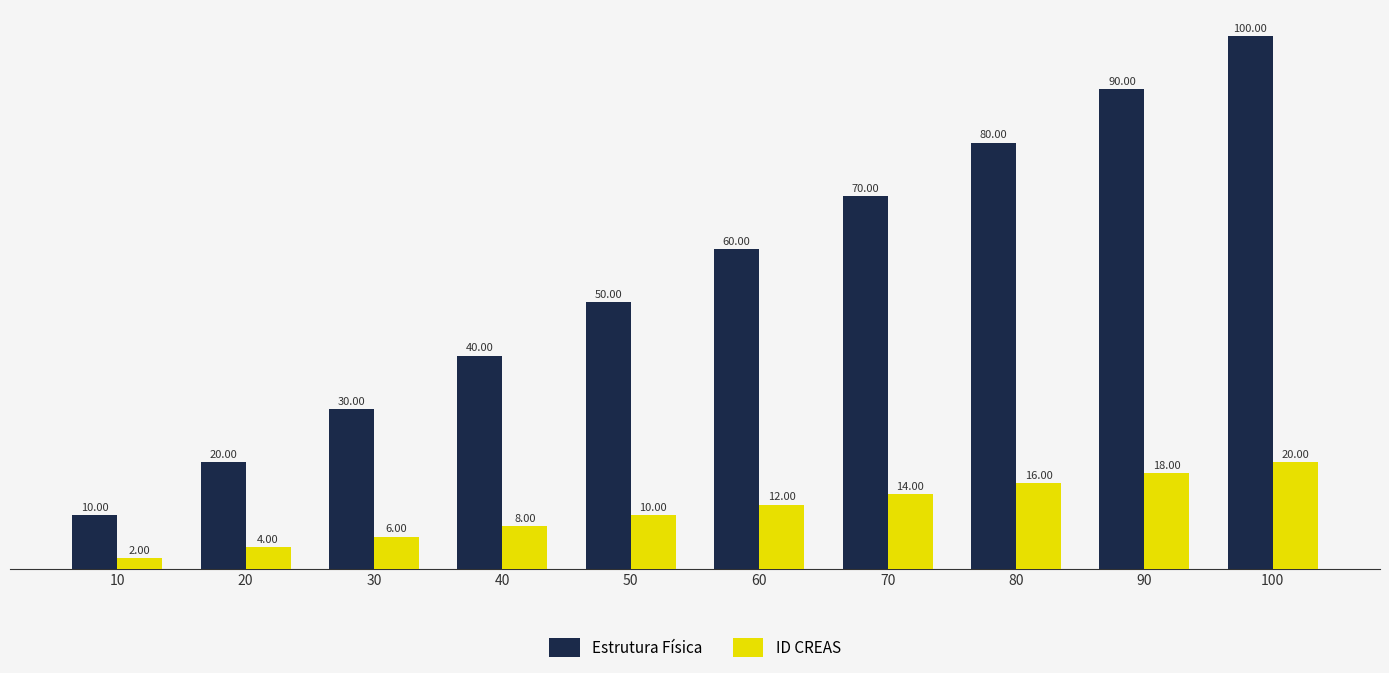

At which category is the sum across all series the highest?

100